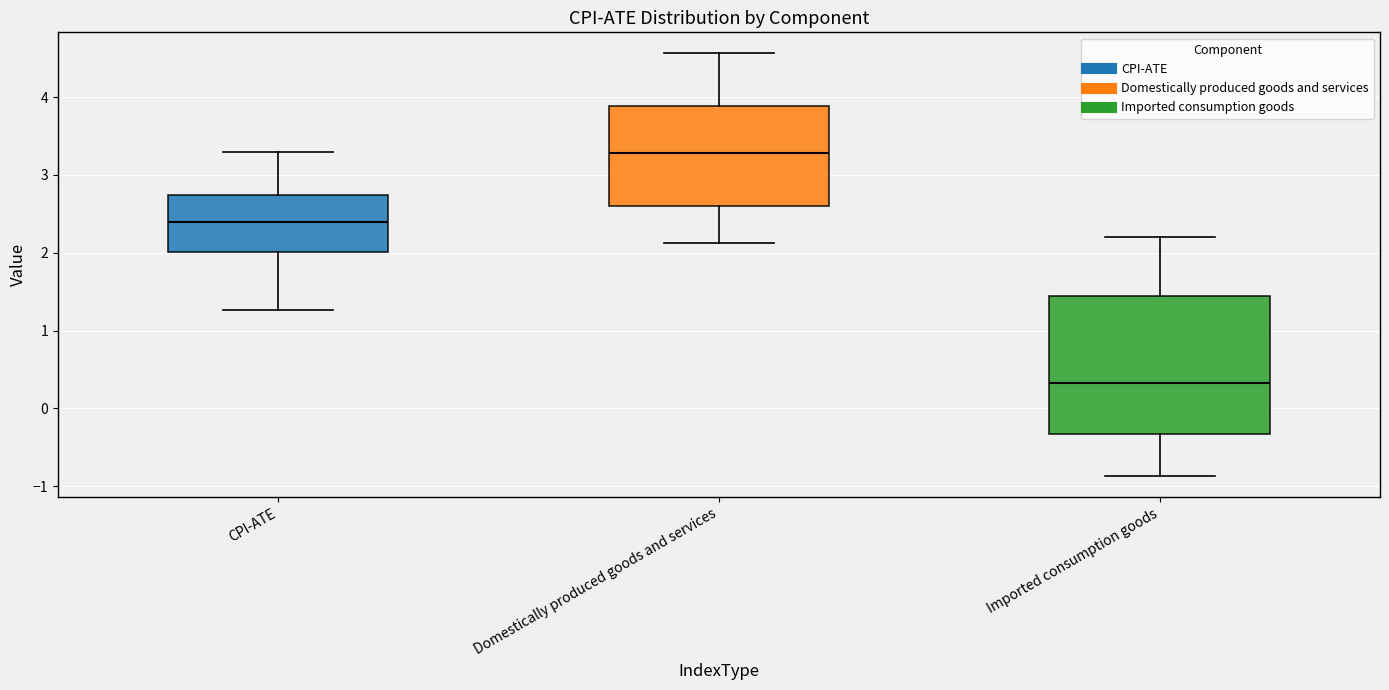

Comparing the boxes themselves (not the whiskers), which one is the tallest?

Imported consumption goods